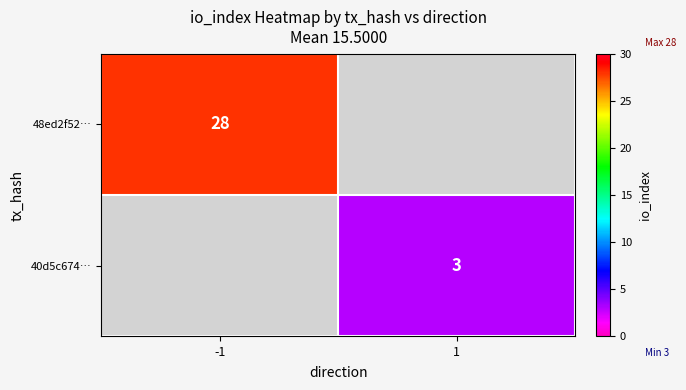

Is the value of 40d5c674… at 1 greater than the value of 48ed2f52… at -1?

No